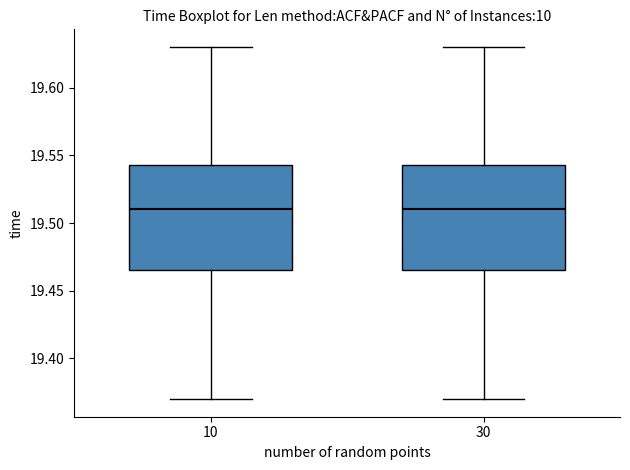

Reading left to right, read every box against the y-axis: the position of its median line, the range the box covers, and the ends of its whiskers. The values are not printed on the chart, so give them approximately, as read against the axis.

10: median 19.510, box 19.465 to 19.545, whiskers 19.370 to 19.630
30: median 19.510, box 19.465 to 19.545, whiskers 19.370 to 19.630